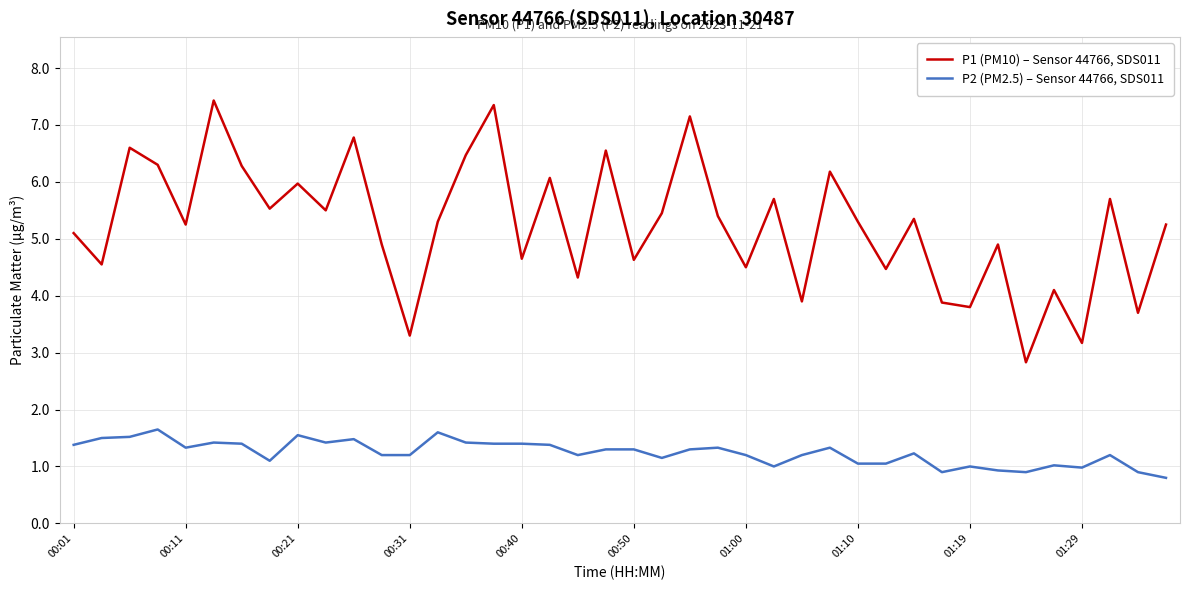

What is the maximum value for P1 (PM10) – Sensor 44766, SDS011?

7.4